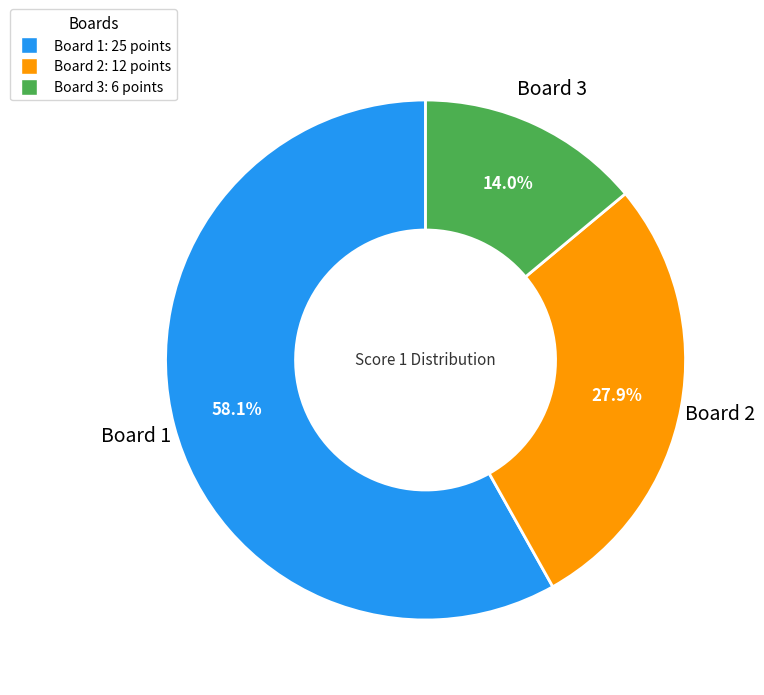

How much of the chart is everything except Board 1: 25 points?

41.9%